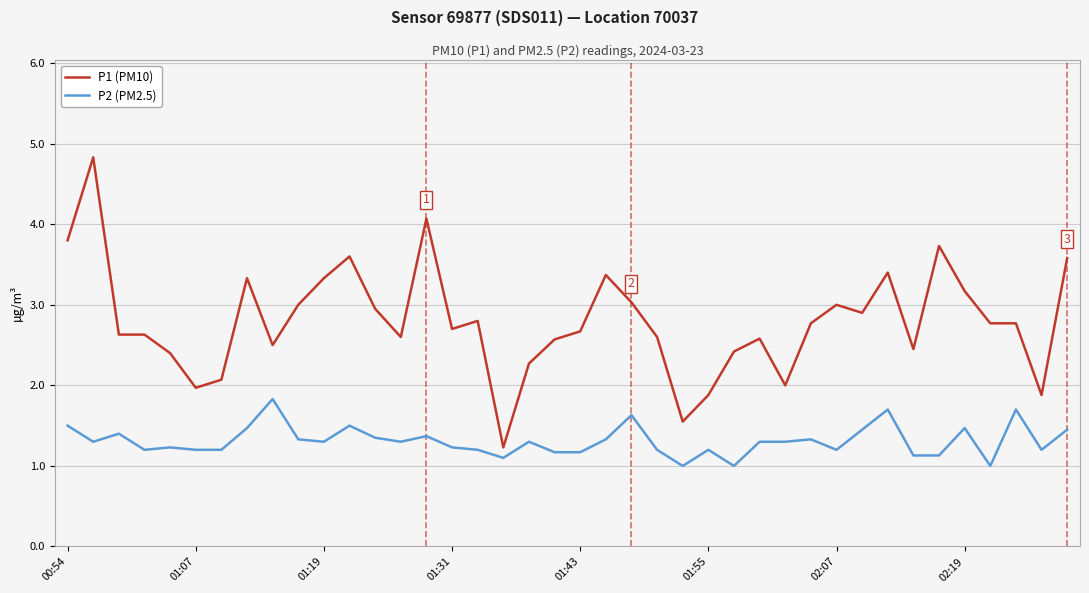

True or false: P1 (PM10) and P2 (PM2.5) intersect in this chart.

False